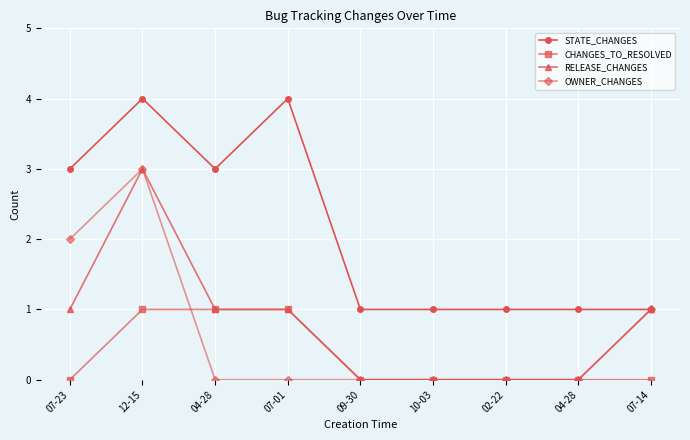

True or false: STATE_CHANGES and RELEASE_CHANGES cross at least once.

False